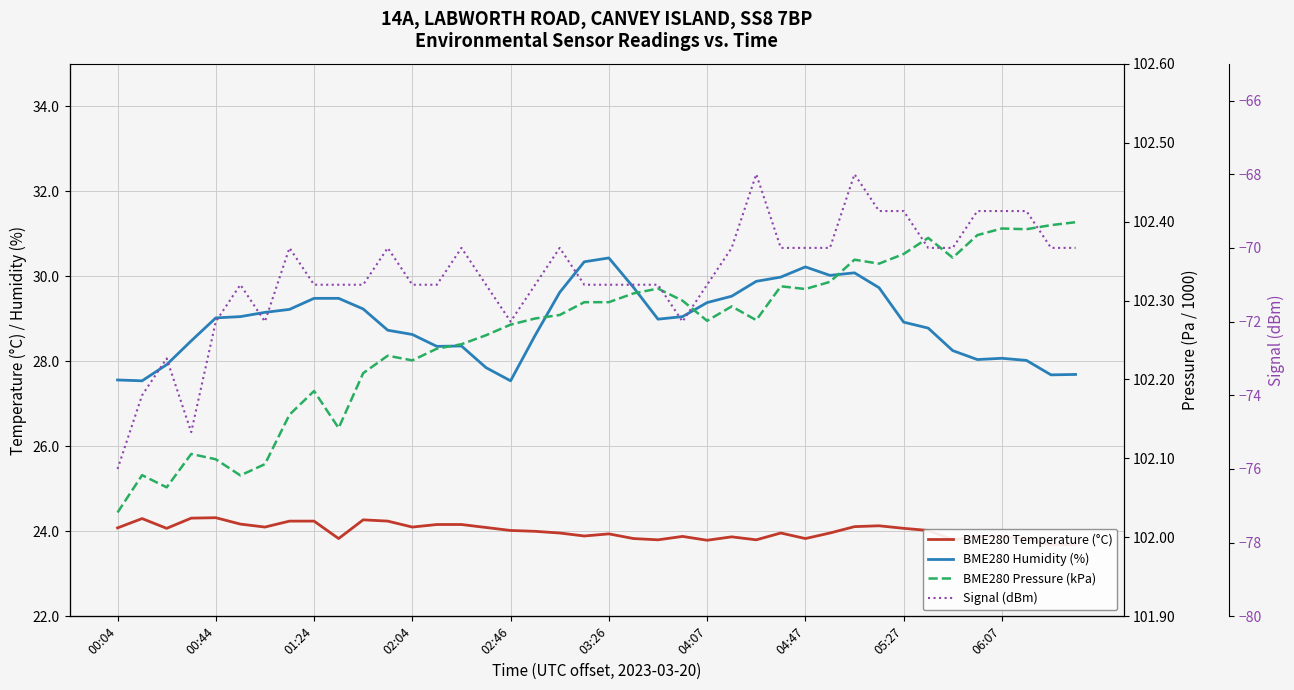

The Signal (dBm) series shows -72.0 at 23. True or false?

True